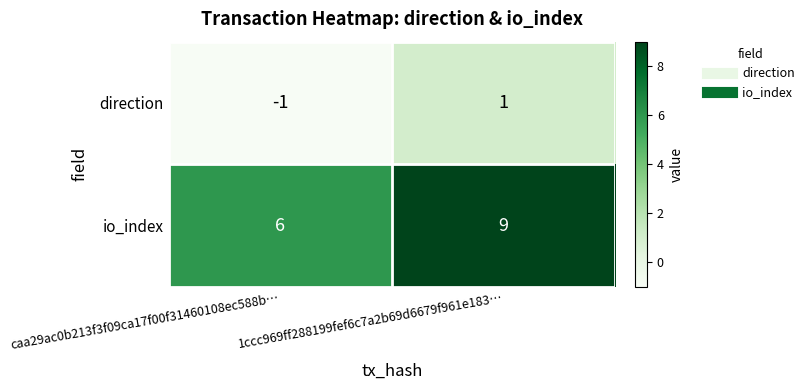

At caa29ac0b213f3f09ca17f00f31460108ec588b…, list the series in order from smallest to largest.

direction, io_index